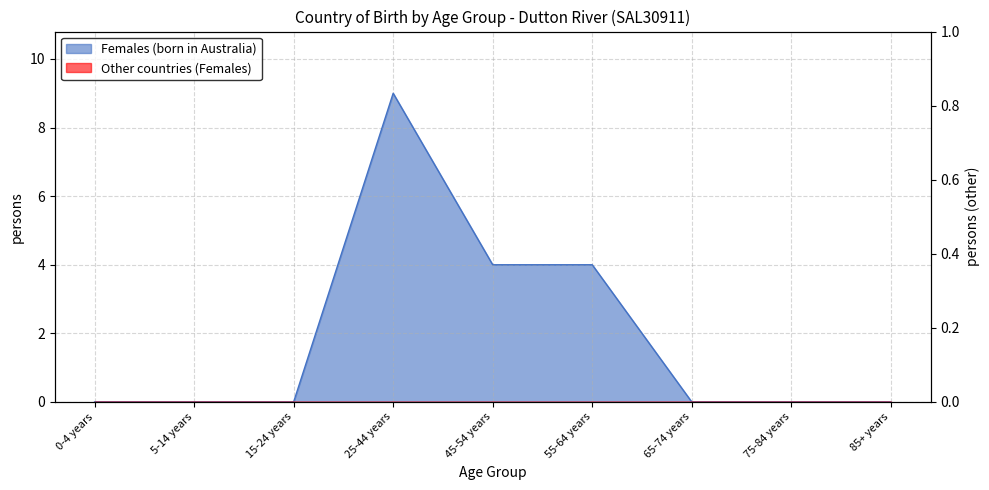

Is it true that the value at 5-14 years is 0?

True